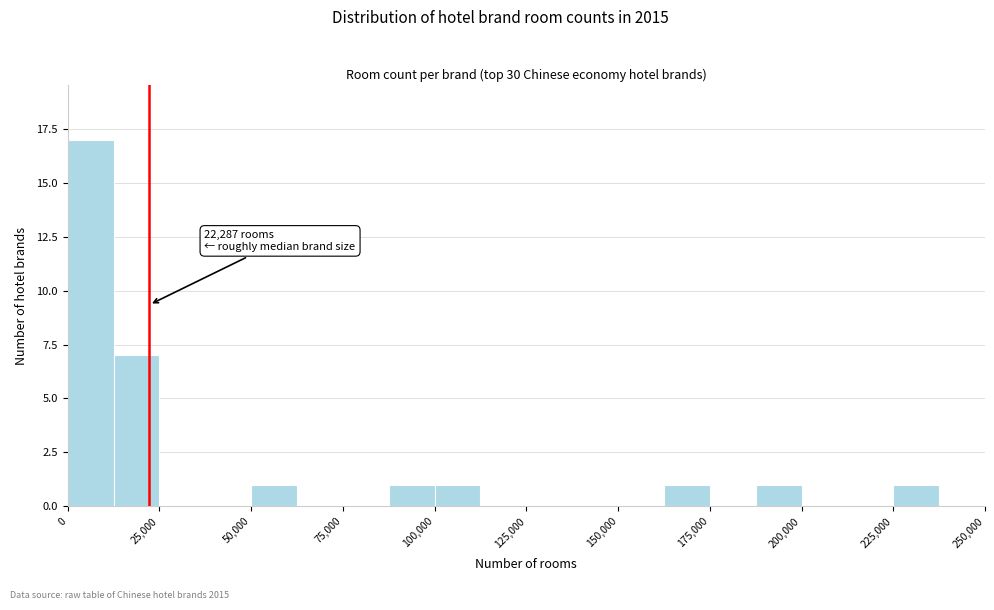

Around what value on the x-axis is the tallest bar? Give the approximate position of its centre, as read against the axis.

5000